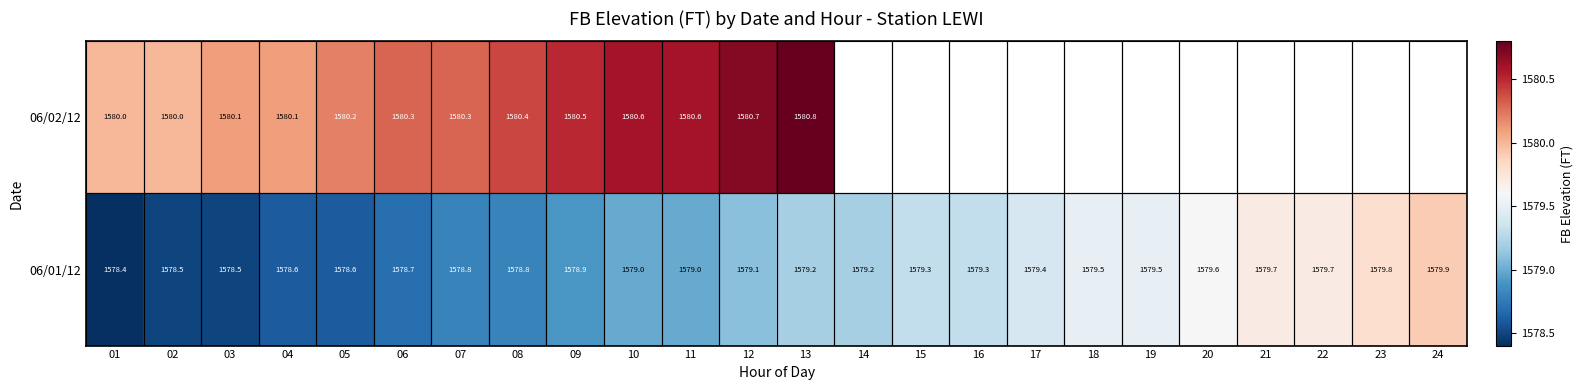

Count the number of categories in the chart.

24